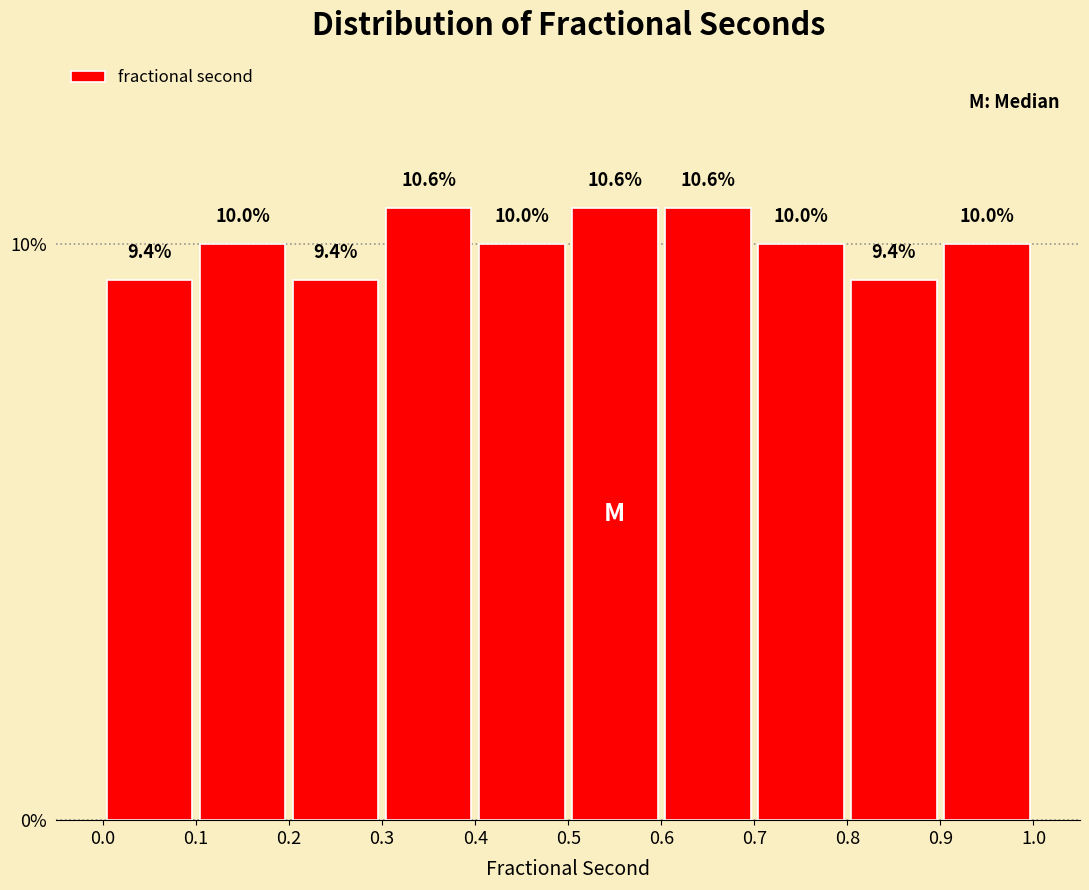

What is the height of the bar covering 0.8 to 0.9 on the x-axis?

9.4